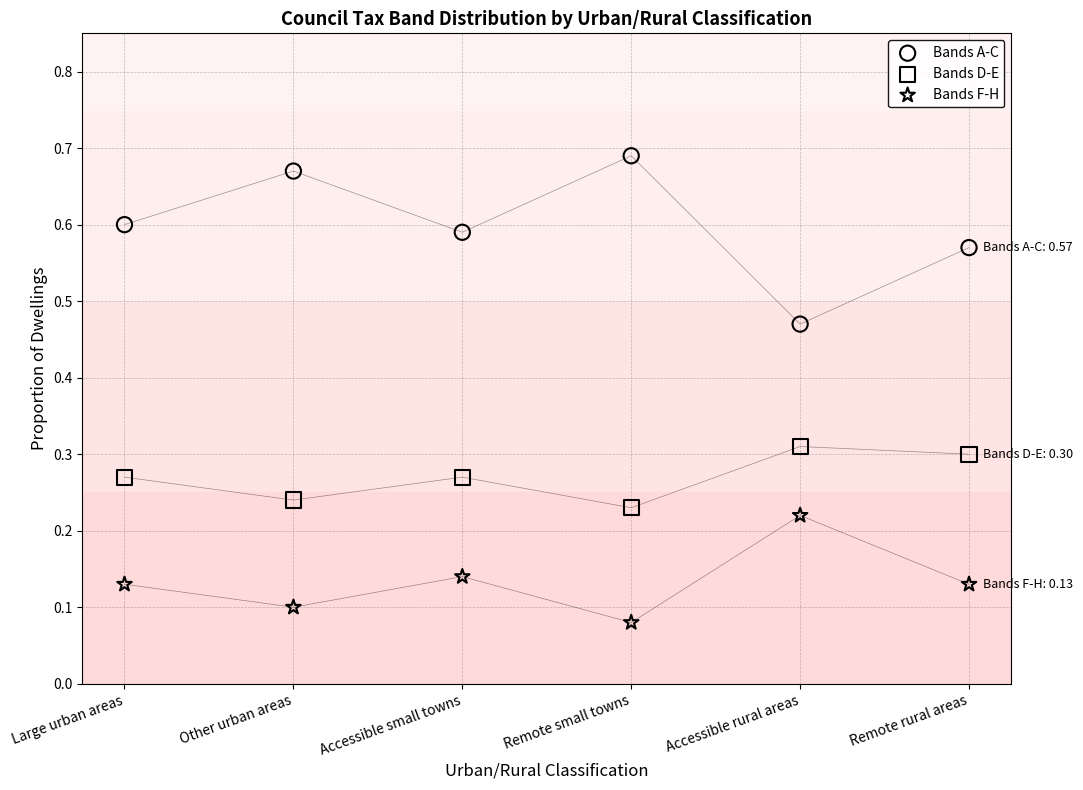

Which series has the widest spread of Y values?

Bands A-C